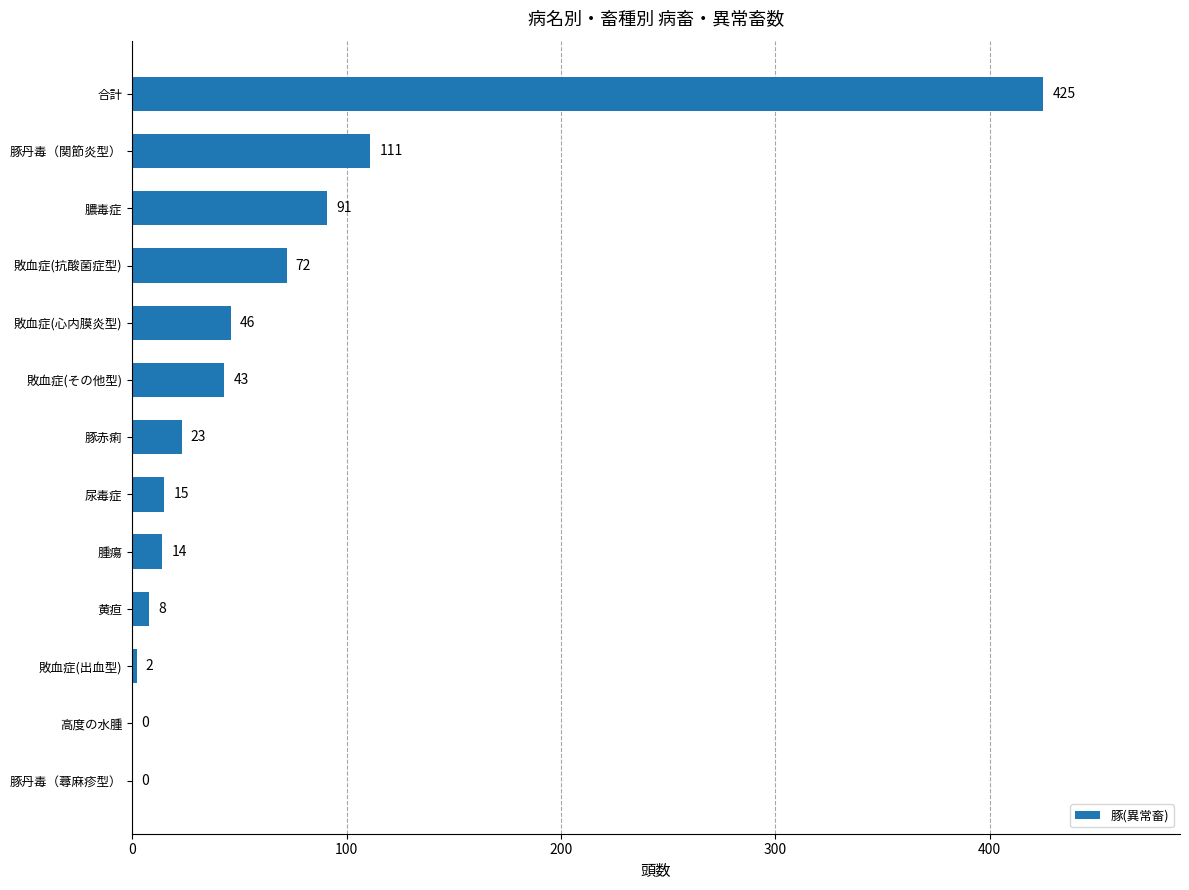

What is the sum of the values at 敗血症(その他型) and 膿毒症?

134